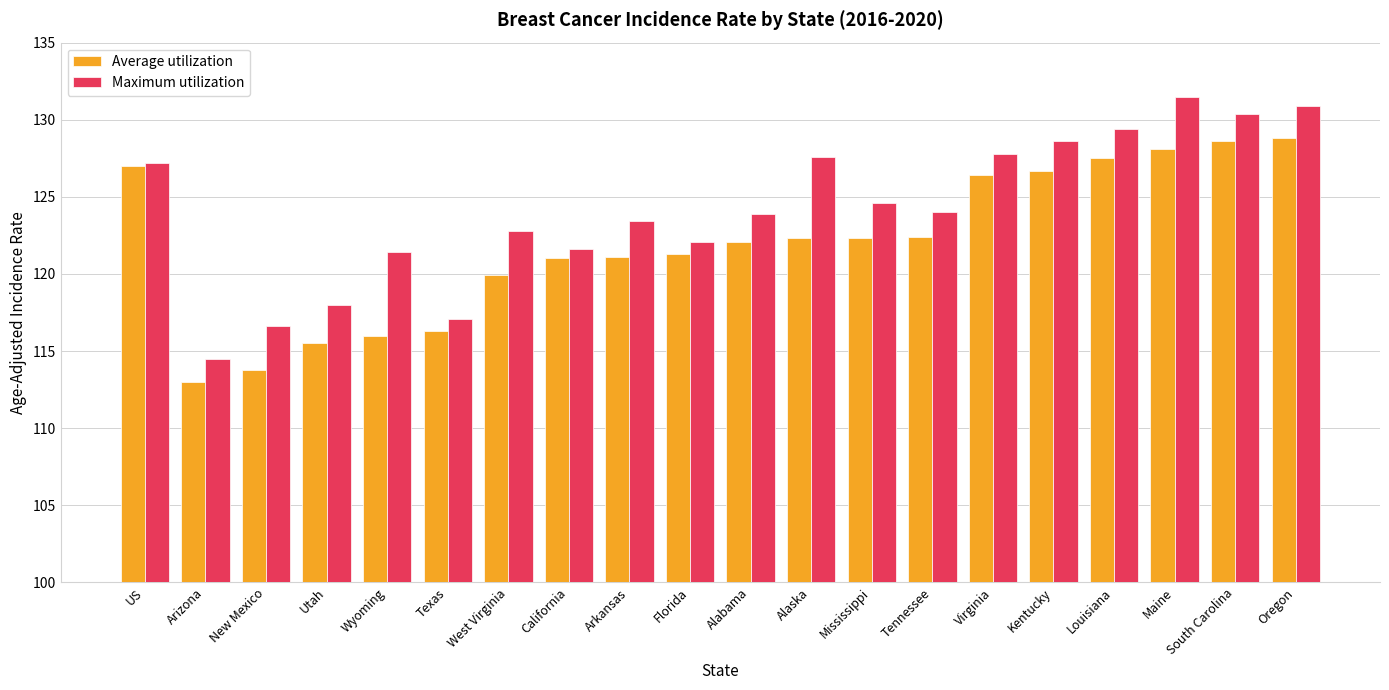

Read the Average utilization value at Florida.

121.3